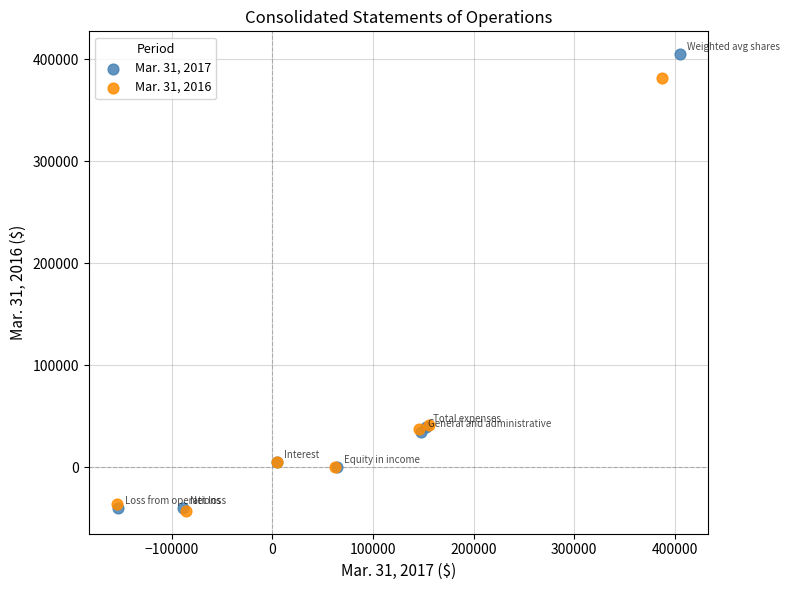

What are all the series names shown in the legend?

Mar. 31, 2017, Mar. 31, 2016